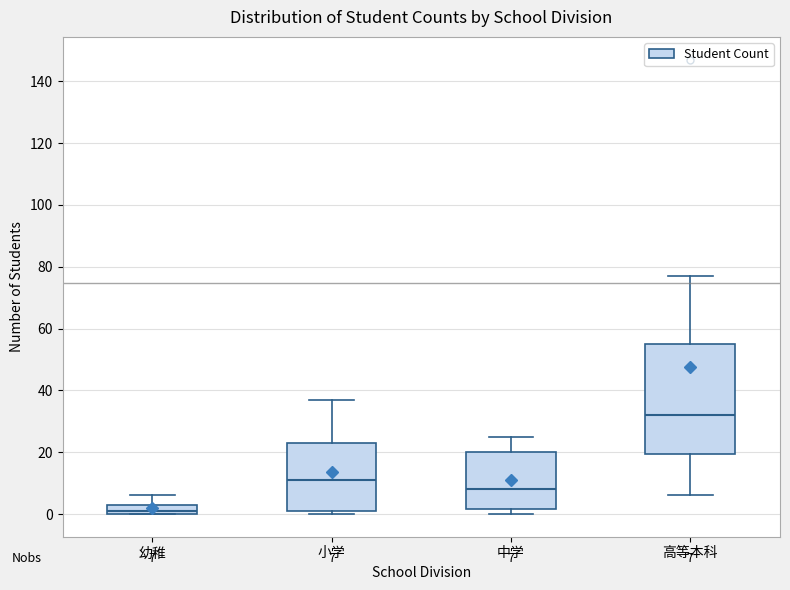

Which box's median line is the highest?

高等本科